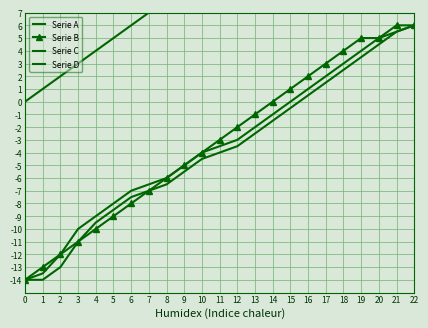

True or false: Serie B has more than 2 interior local peaks.

False